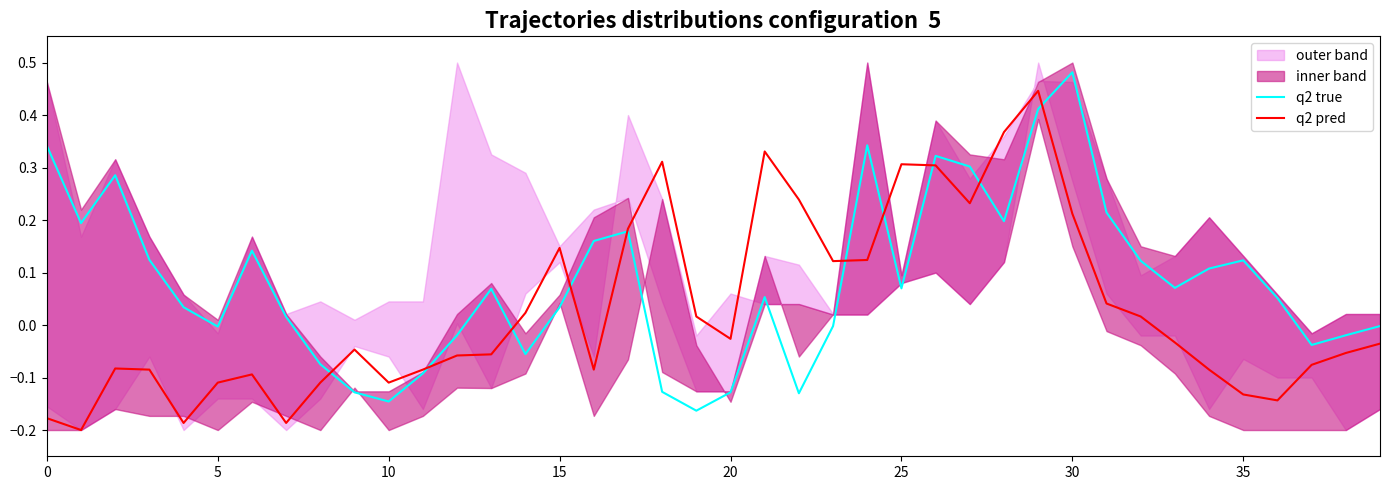

Which series has the largest range (max minus min)?

q2 pred